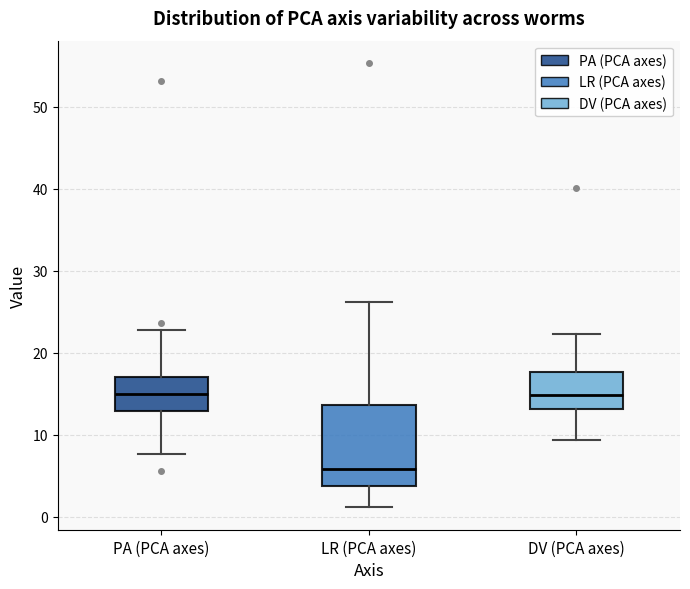

Which box has the lowest median line?

LR (PCA axes)